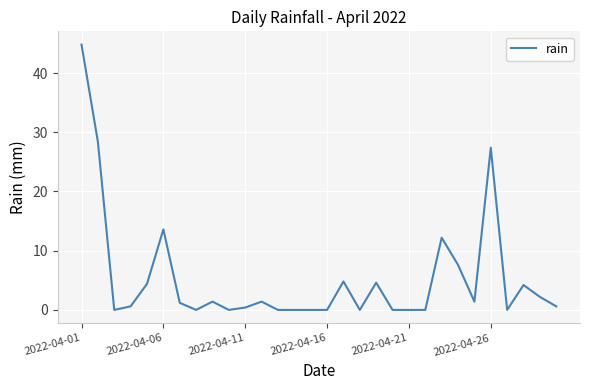

What is the difference between the maximum and minimum values?

44.8